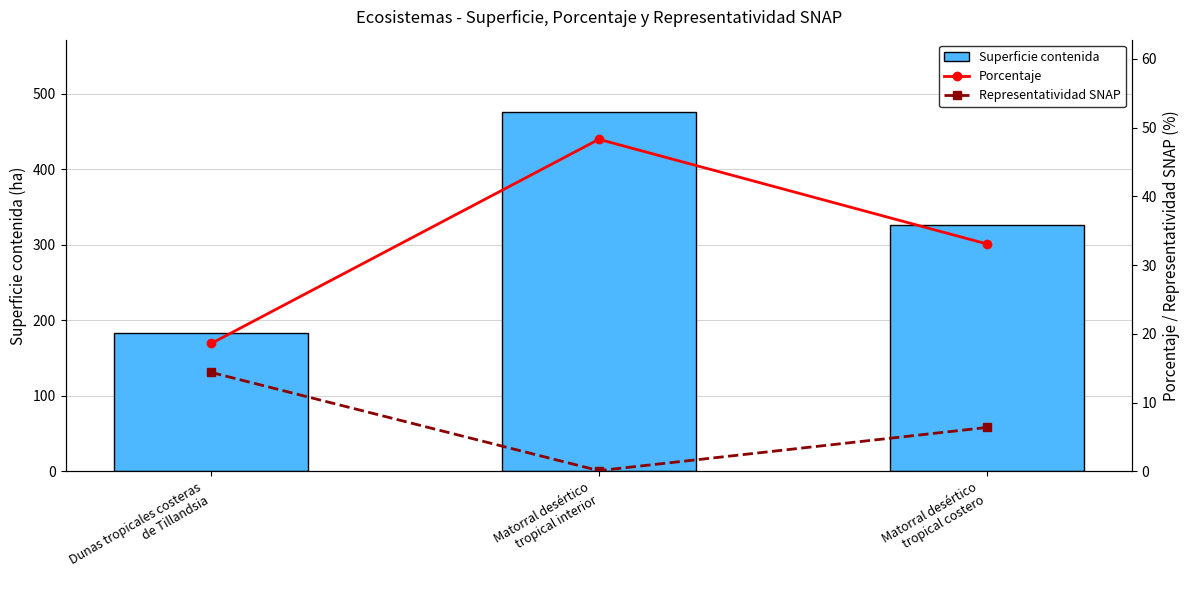

What position from the right is Matorral desértico
tropical interior?

2